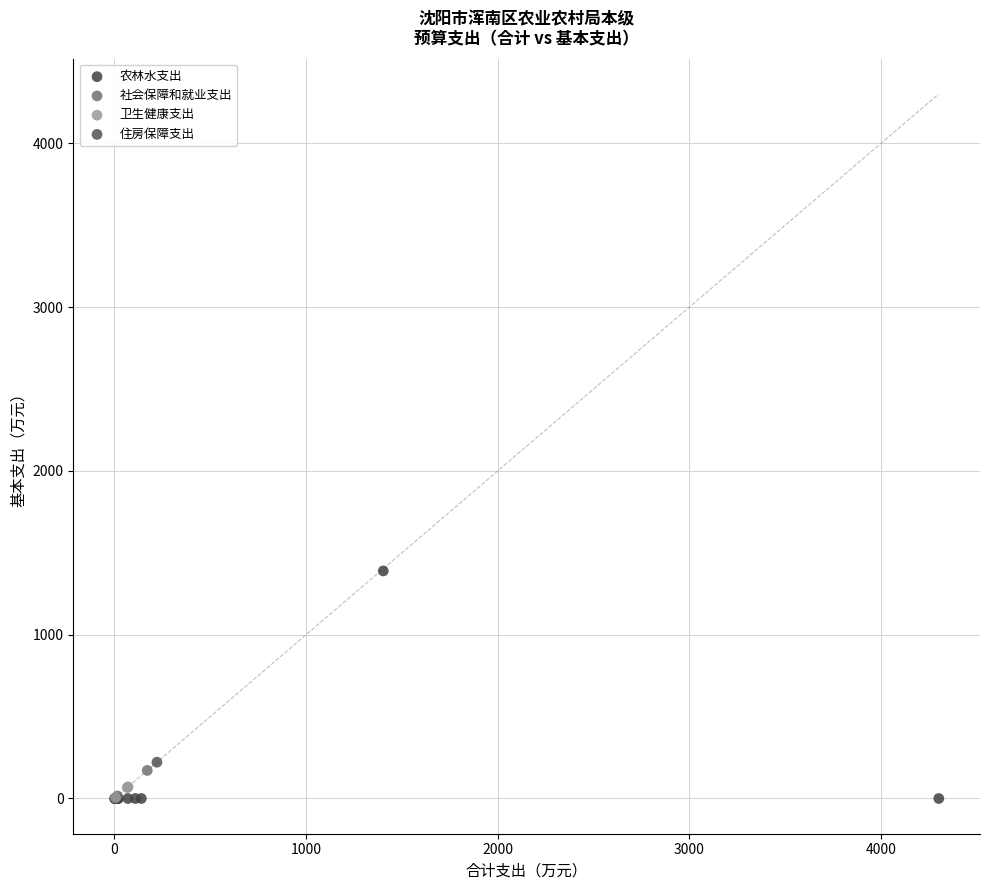

What are all the series names shown in the legend?

农林水支出, 社会保障和就业支出, 卫生健康支出, 住房保障支出